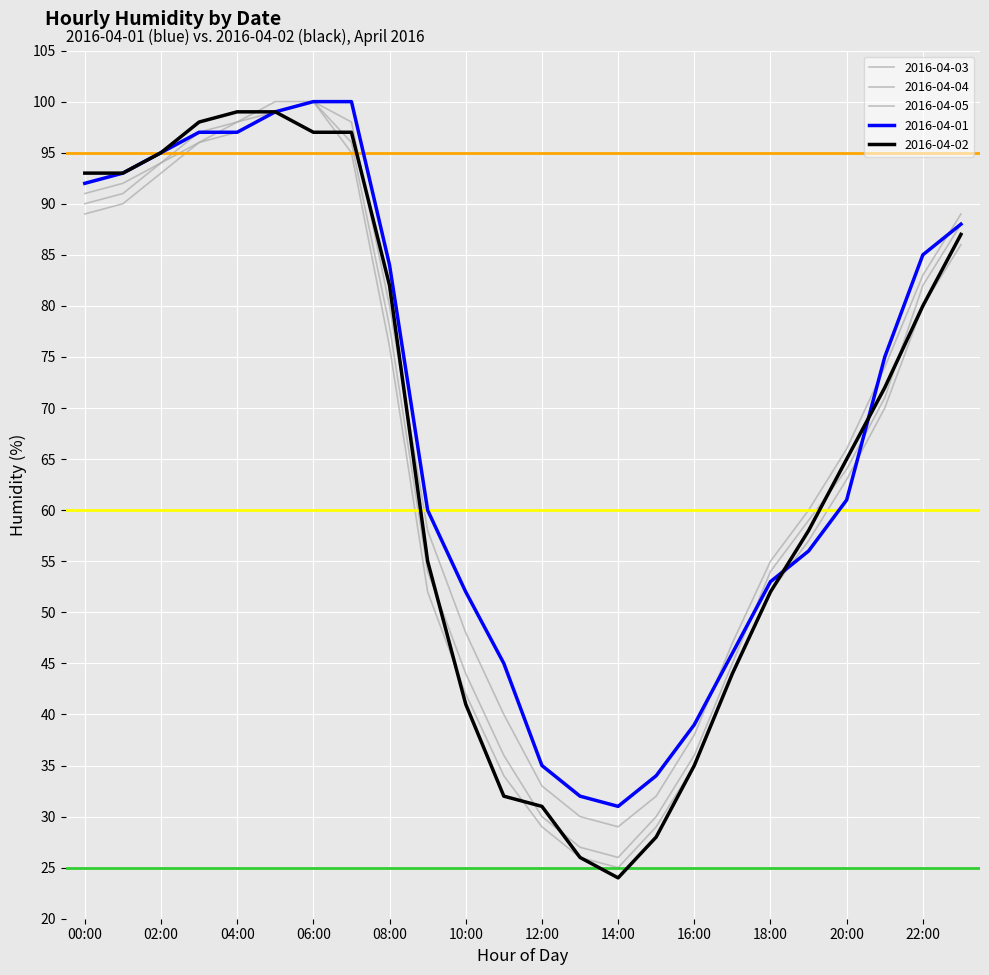

Where do 2016-04-01 and 2016-04-04 first cross each other?

17:00 and 18:00